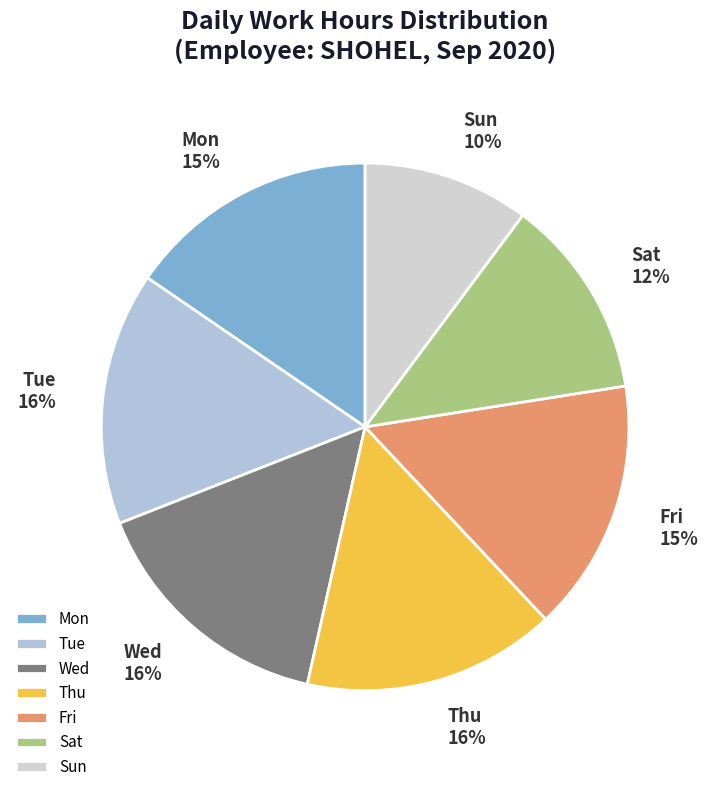

To the nearest percent, what is the average slice percentage?

14%